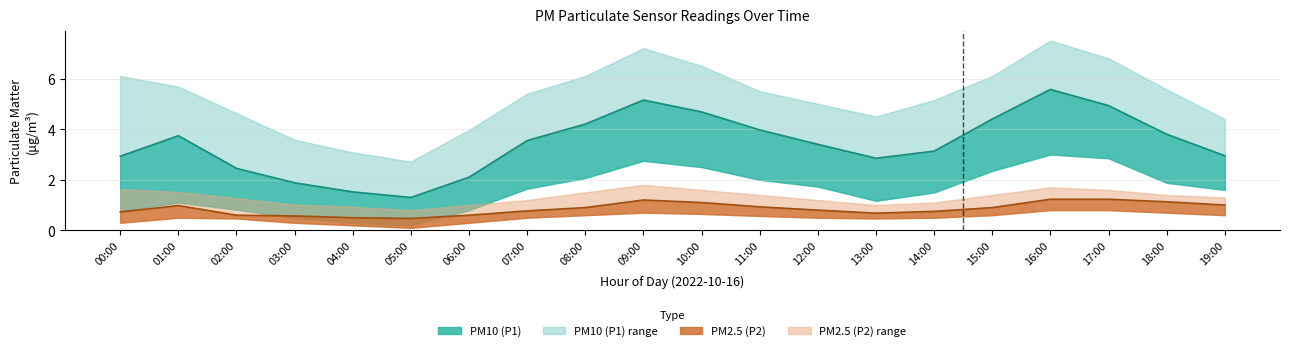

What is the average value of the P2_upper series?

1.3